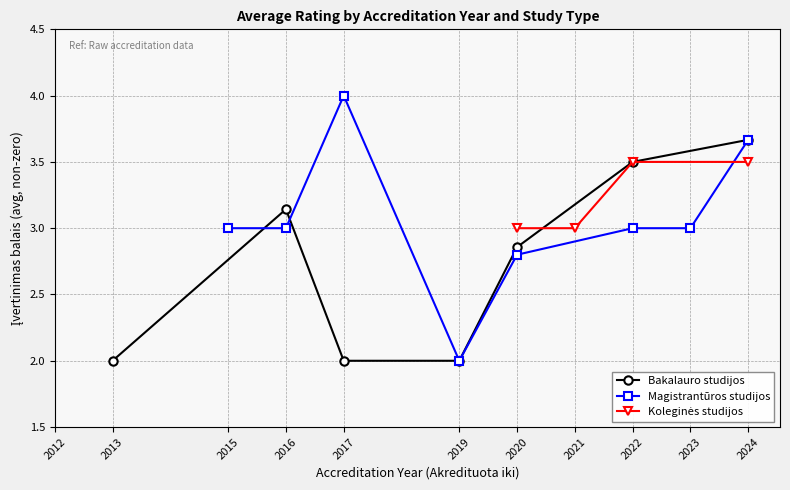

Which series has the widest spread of values?

Bakalauro studijos